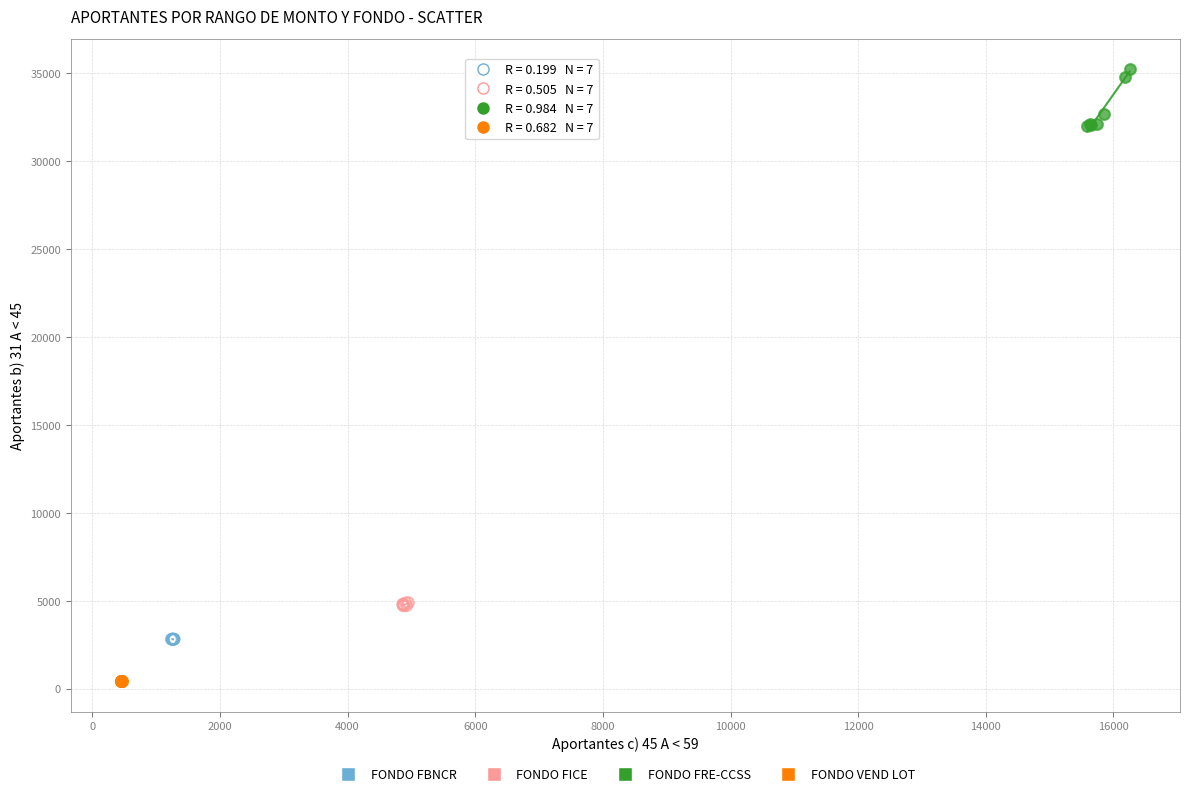

Which series contains the highest Y value?

FONDO FRE-CCSS